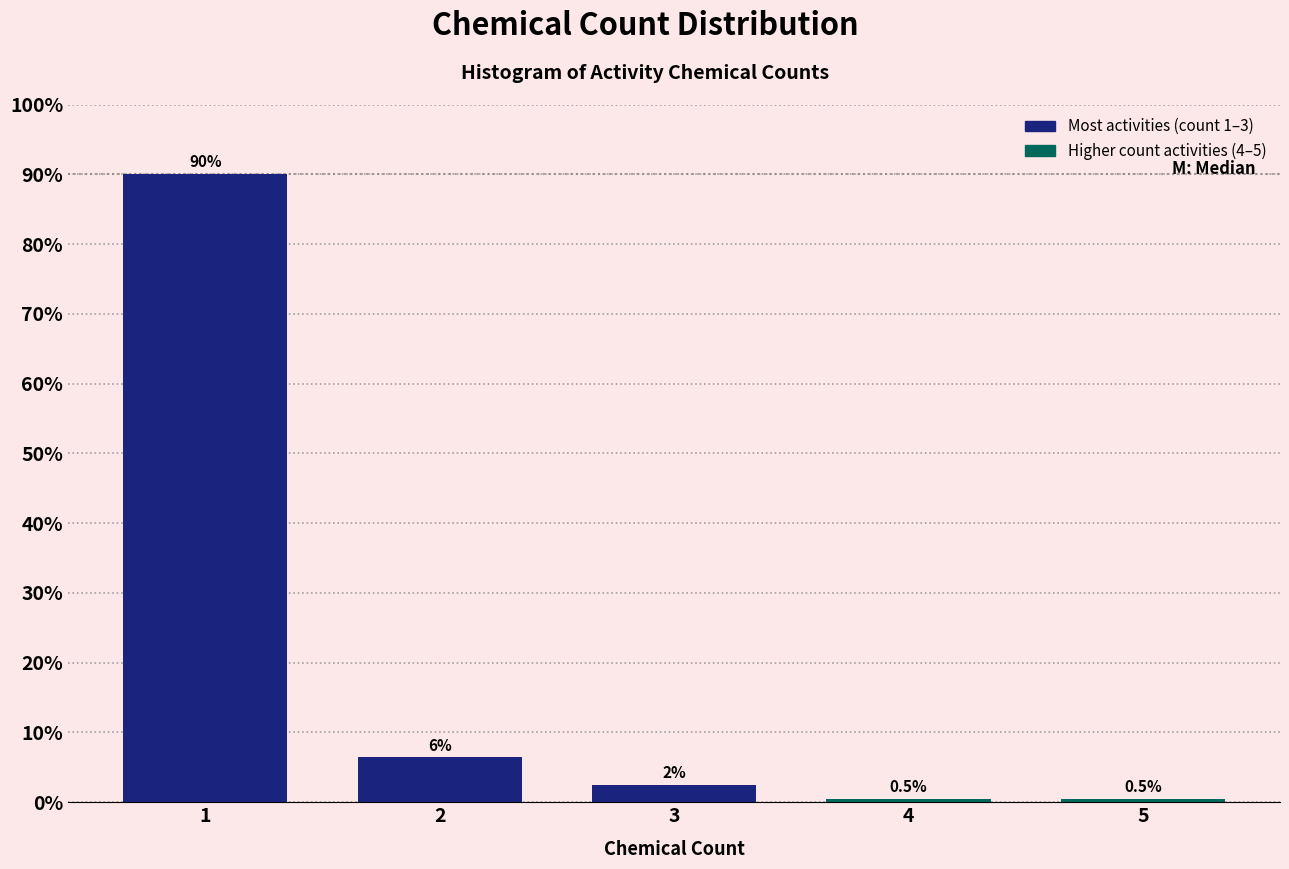

Reading left to right, transcribe all the data shown in this chart.

1=90.0	2=6.5	3=2.5	4=0.5	5=0.5